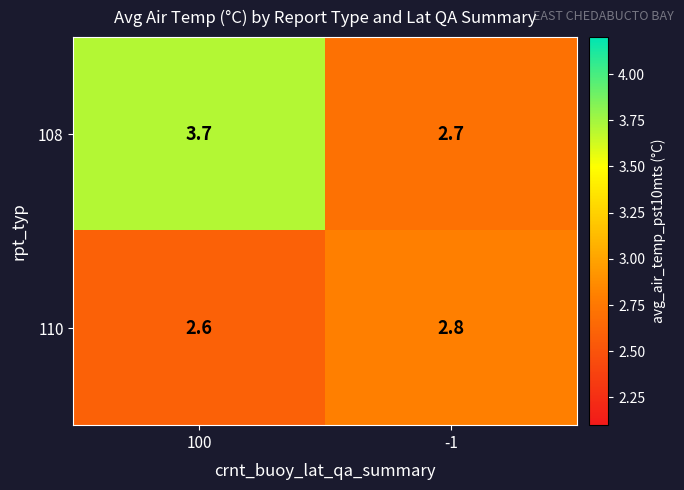

What is the sum of the 108 values at 100 and -1?

6.4